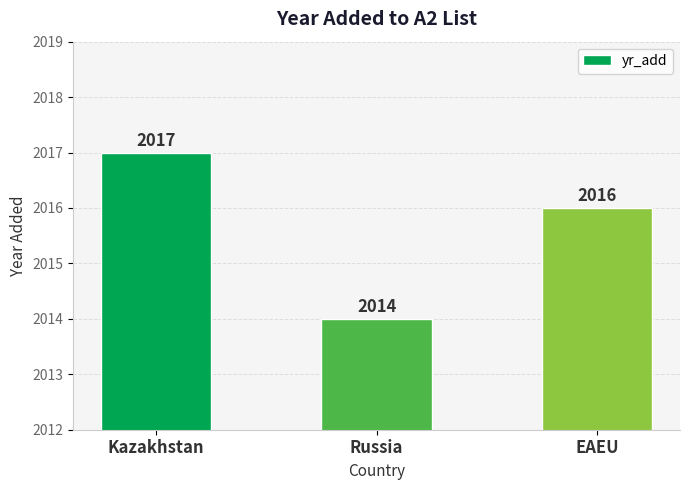

Read the value at Russia.

2014